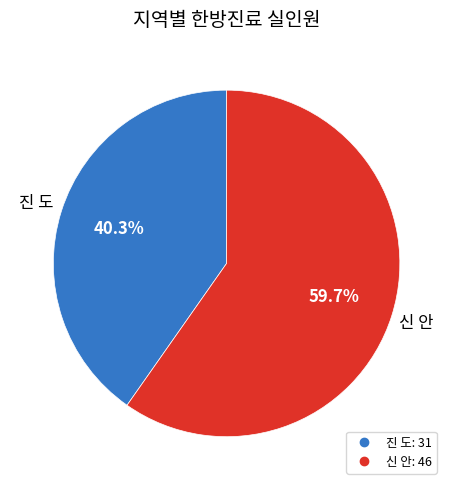

To the nearest percent, what is the average slice percentage?

50%